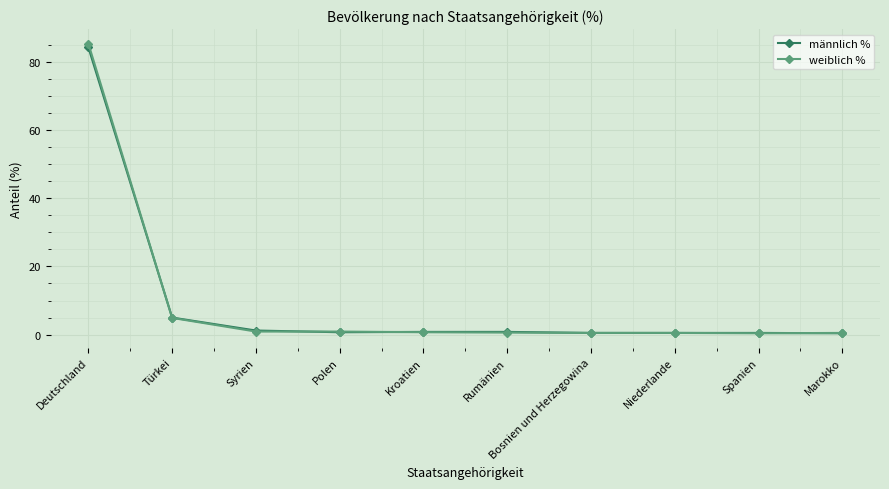

What is the sum of the männlich % values at Polen and Rumänien?

1.5